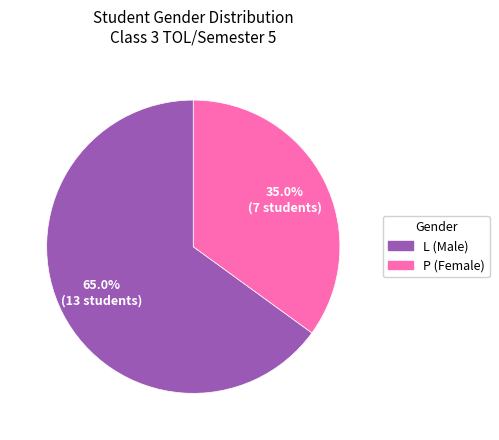

To the nearest percent, what percentage of the pie is P?

35%